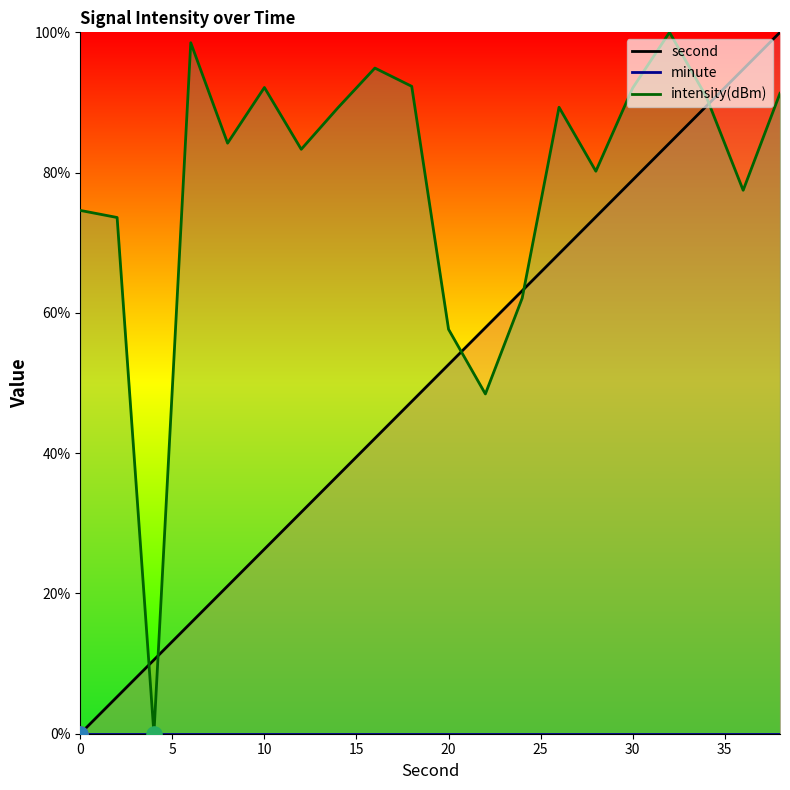

Is the value of second at 18 greater than the value of intensity(dBm) at 4?

Yes